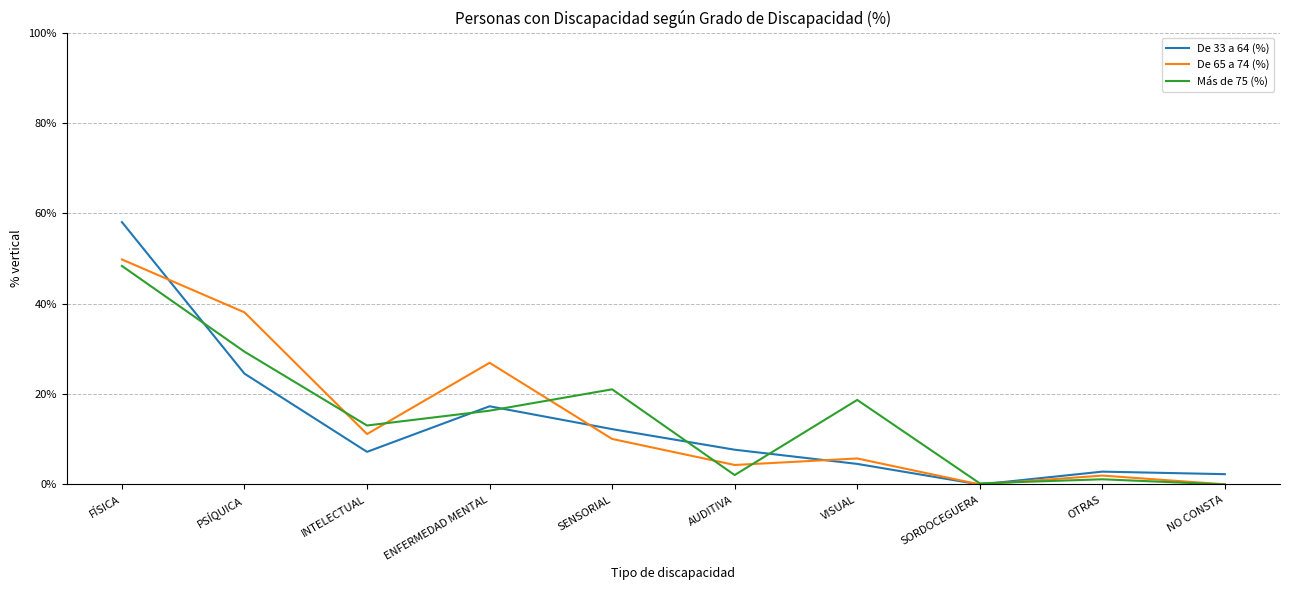

After their last crossing, which series has the higher values: Más de 75 (%) or De 33 a 64 (%)?

De 33 a 64 (%)